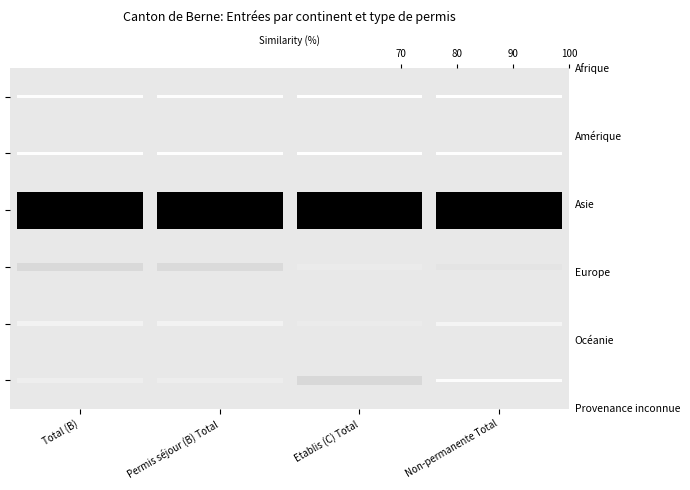

At which category does the chart reach its minimum across all series?

Etablis (C) Total